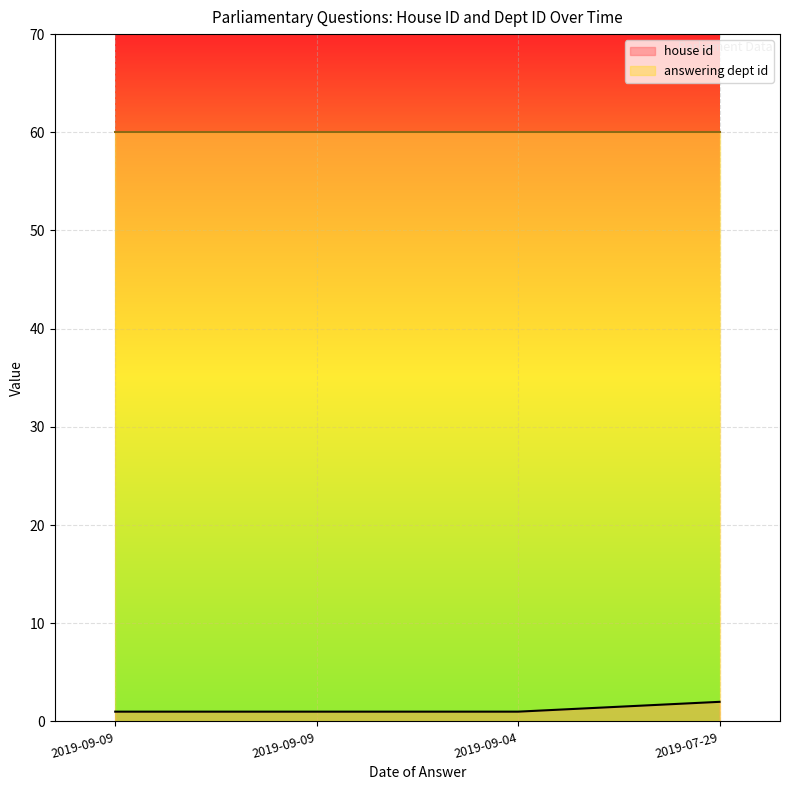

Which category has the highest value across all series?

2019-07-29